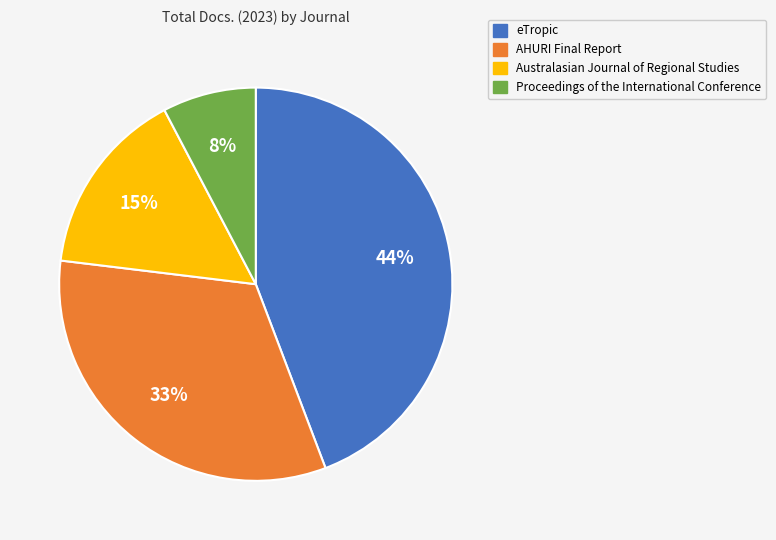

What percentage is the Proceedings of the International Conference slice, to the nearest percent?

8%